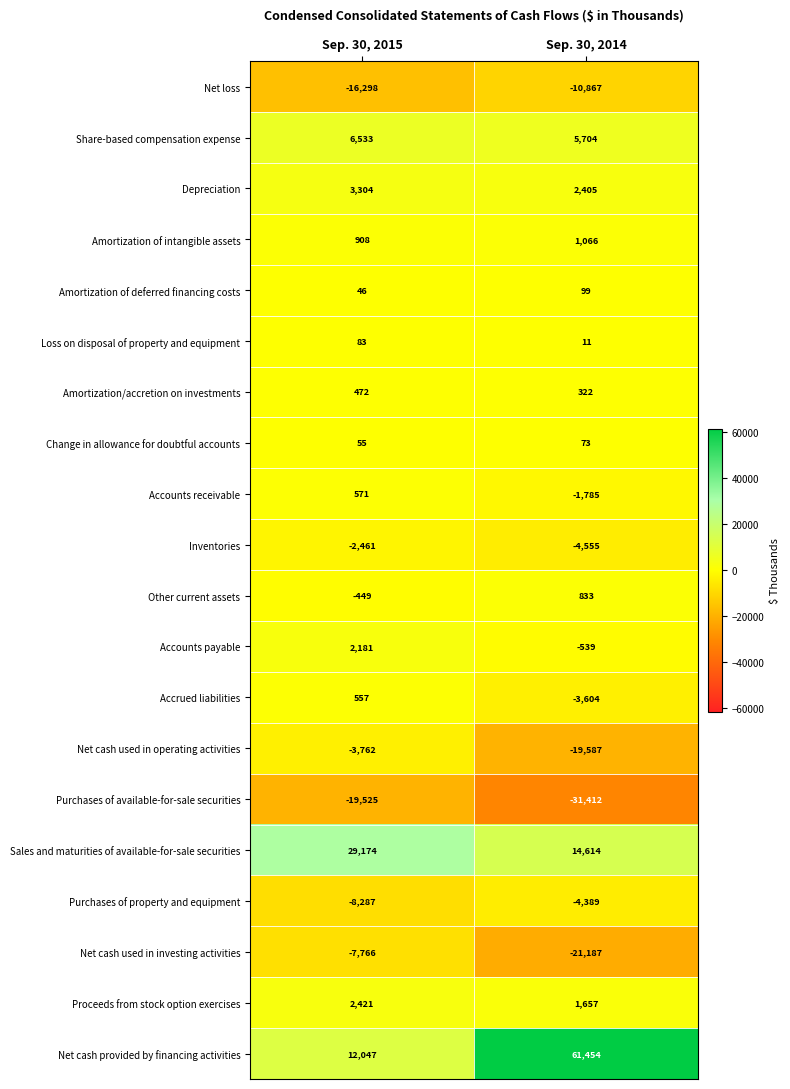

What is the difference between the Proceeds from stock option exercises values at Sep. 30, 2014 and Sep. 30, 2015?

764